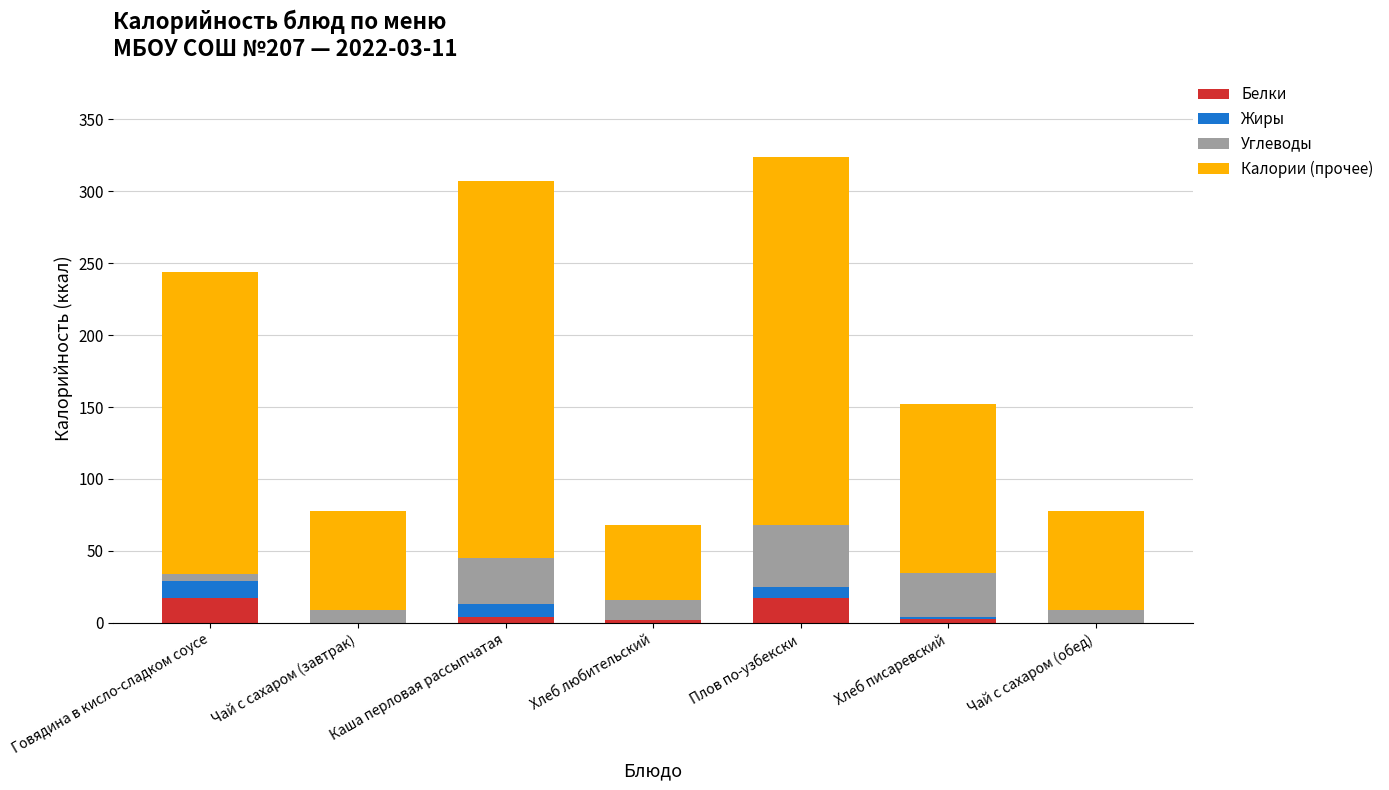

What is the total value across all series at Чай с сахаром (обед)?

78